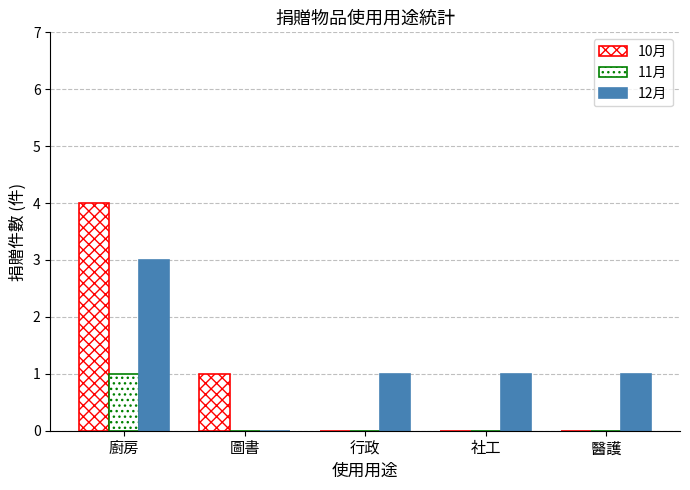

What is the label of the 5th bar from the left?

醫護